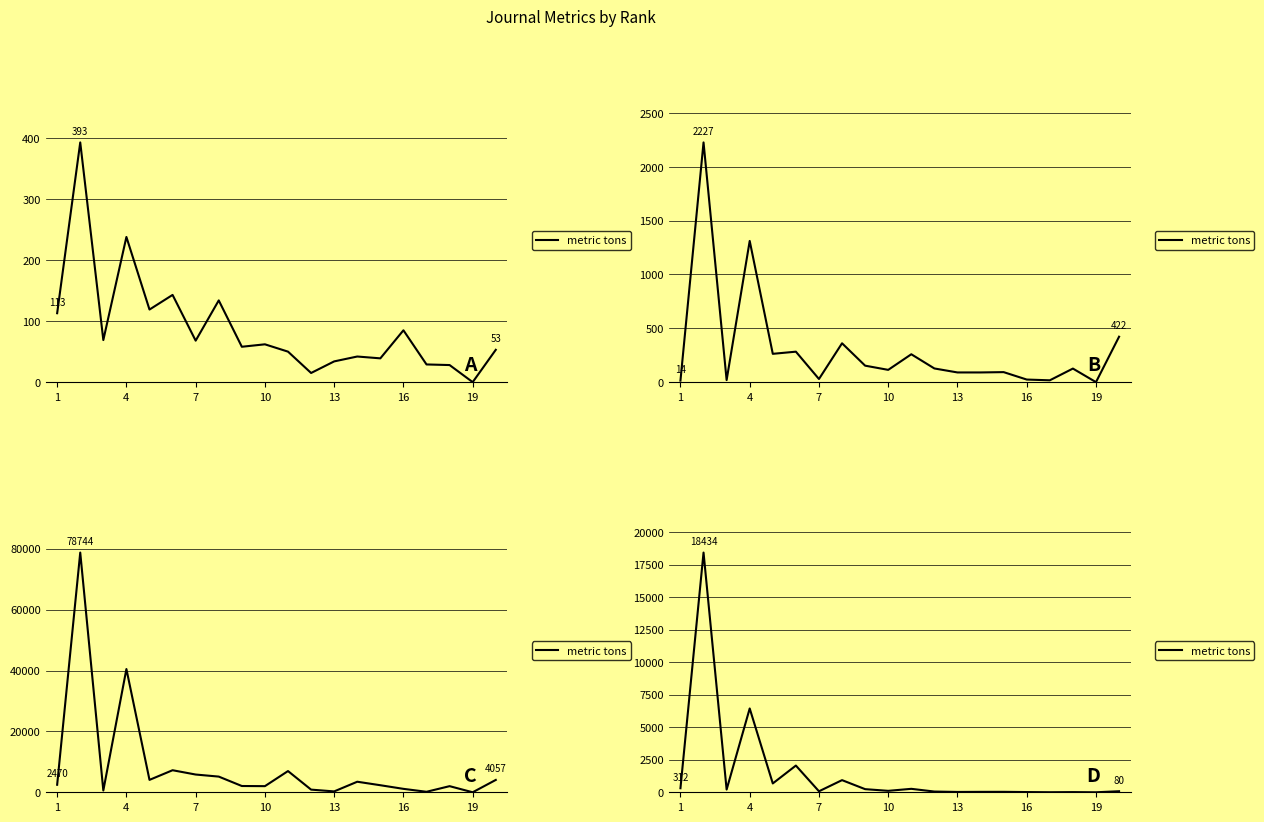

Does the chart have visible grid lines?

Yes